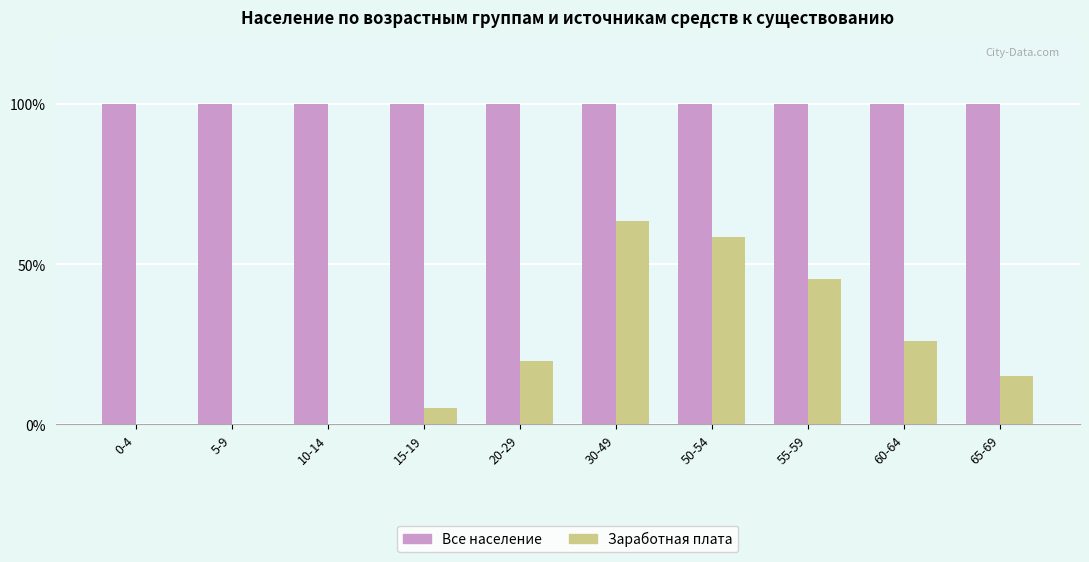

How many distinct data groups are displayed?

2